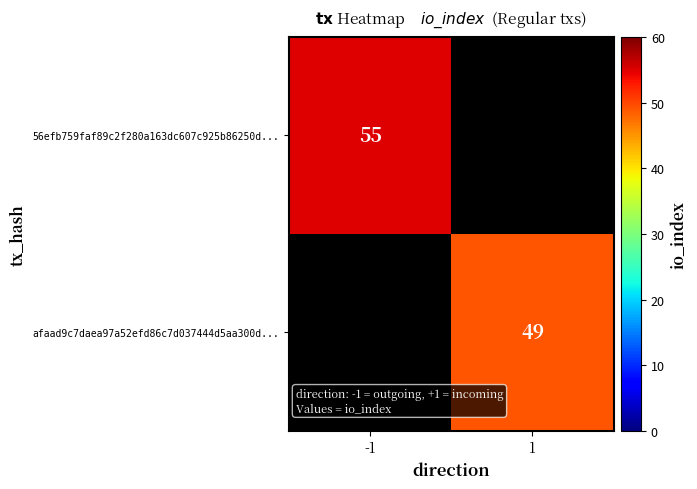

Is it true that 56efb759faf89c2f280a163dc607c925b86250d... equals 55 at -1?

True